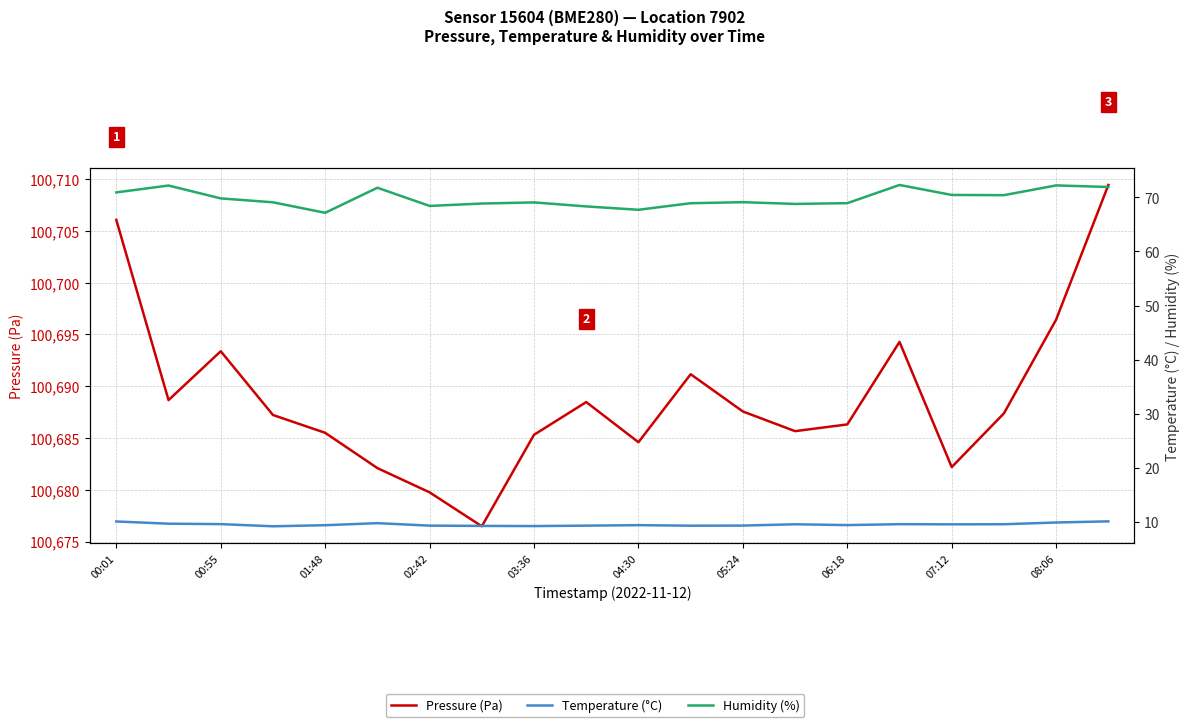

True or false: Humidity (%) and Pressure (Pa) intersect in this chart.

False